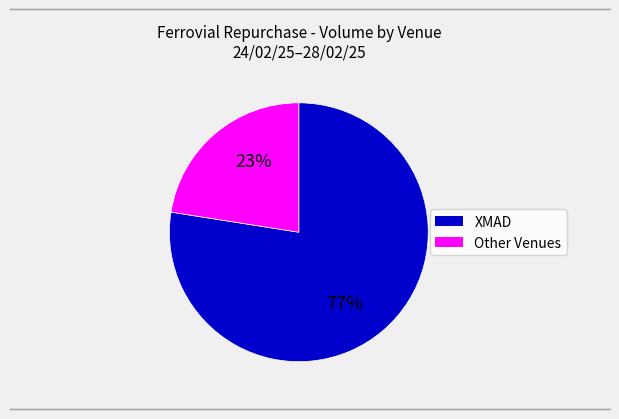

Is there any slice that represents more than half of the pie?

Yes